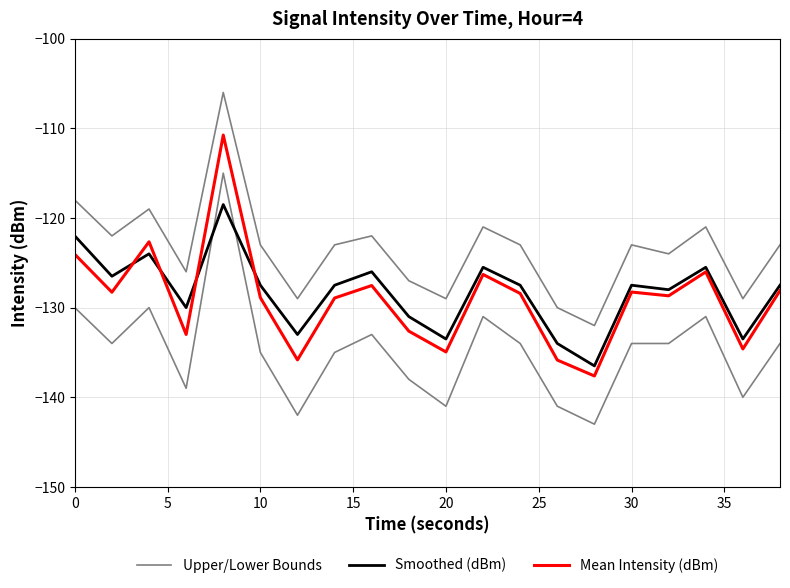

Does the chart display data point markers on the line(s)?

No